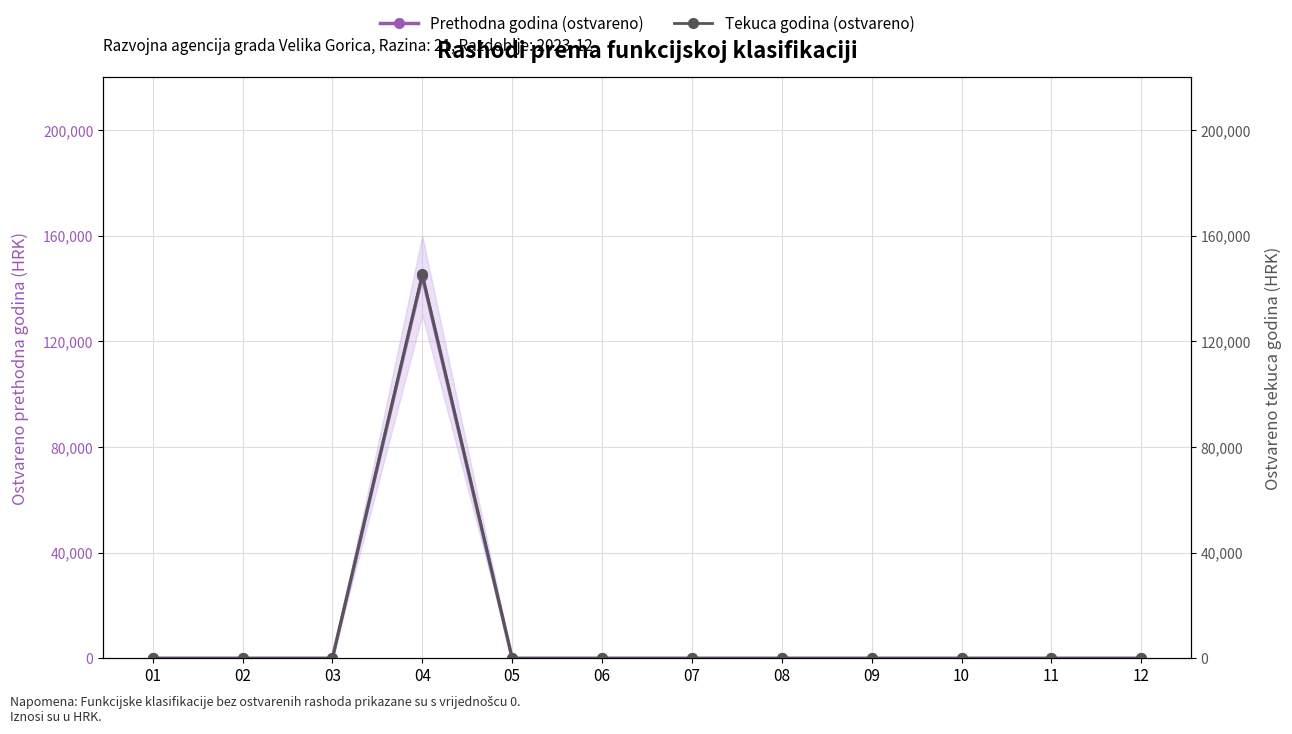

Which series has the largest total across all categories?

Tekuca godina (ostvareno)